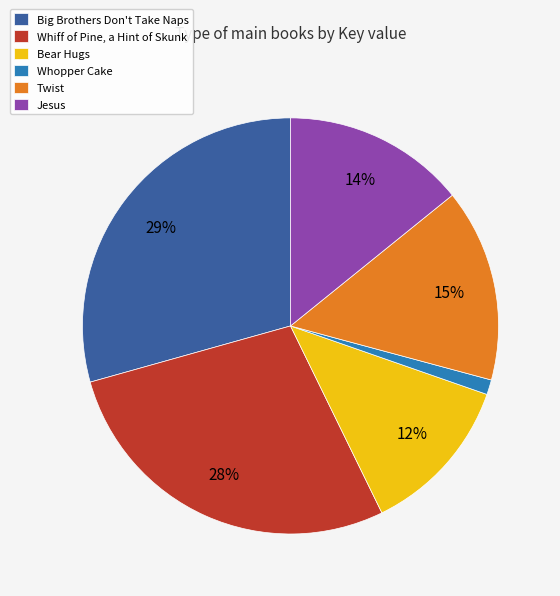

Which slice is the smallest?

Whopper Cake